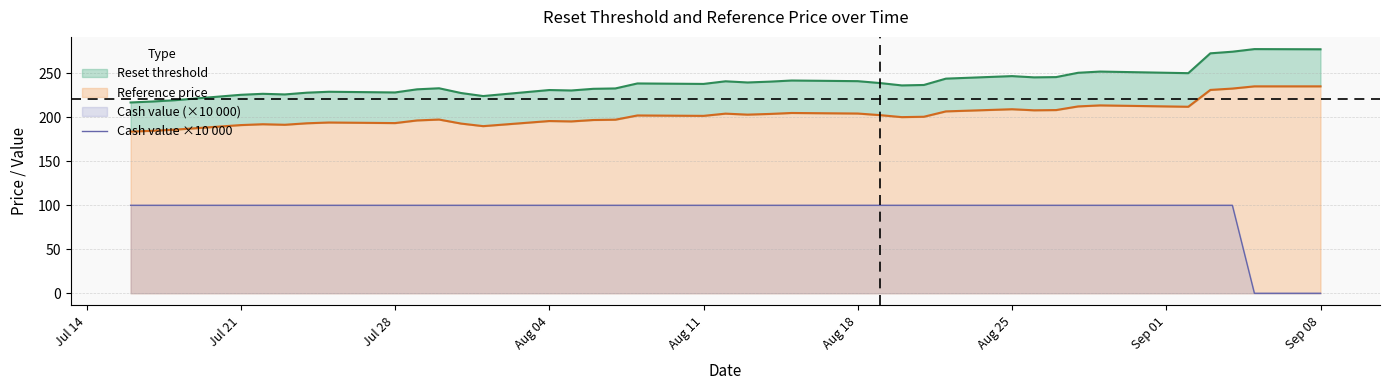

At how many categories does at least one series exceed 151?

38